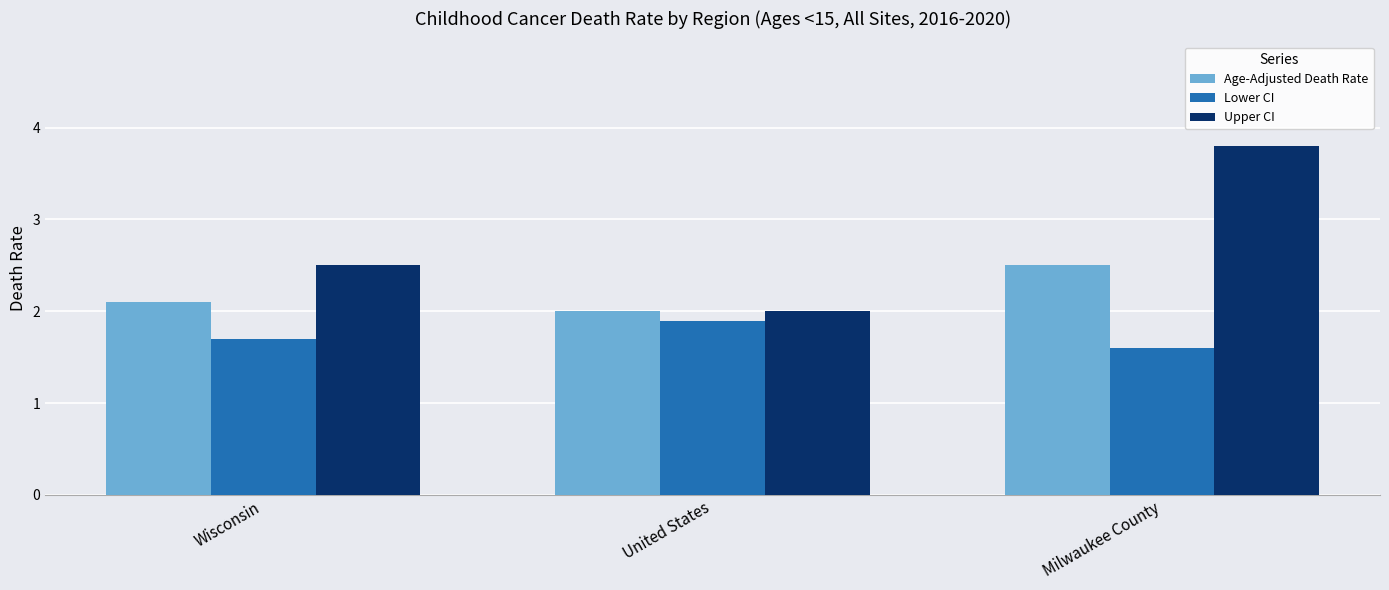

At which category is the sum across all series the highest?

Milwaukee County